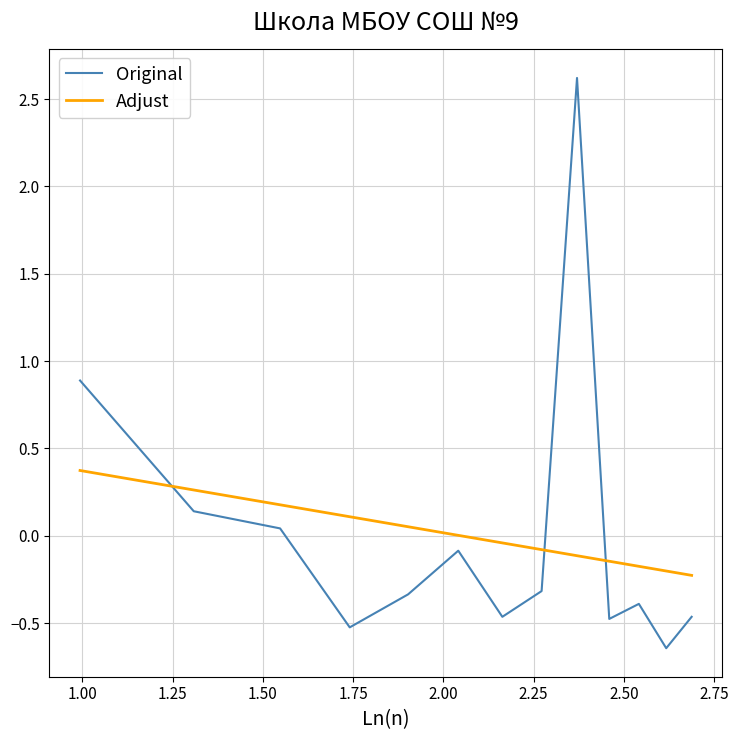

True or false: Original and Adjust cross at least once.

True